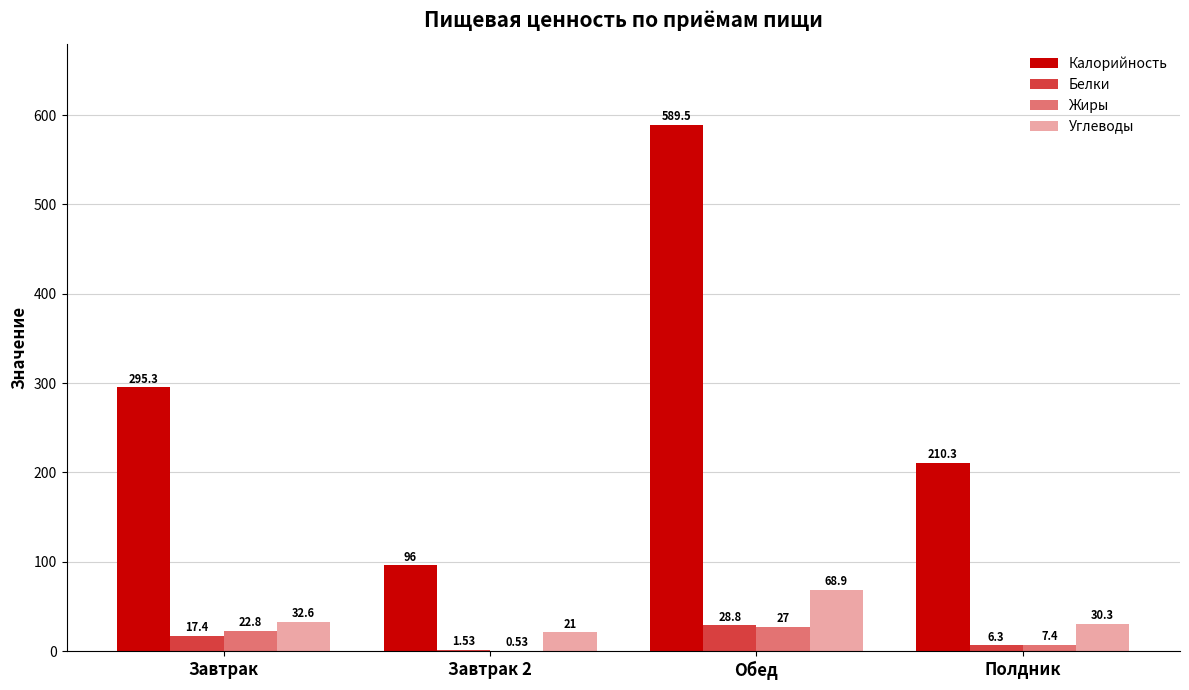

Rank the series by their maximum value, from lowest to highest.

Жиры, Белки, Углеводы, Калорийность